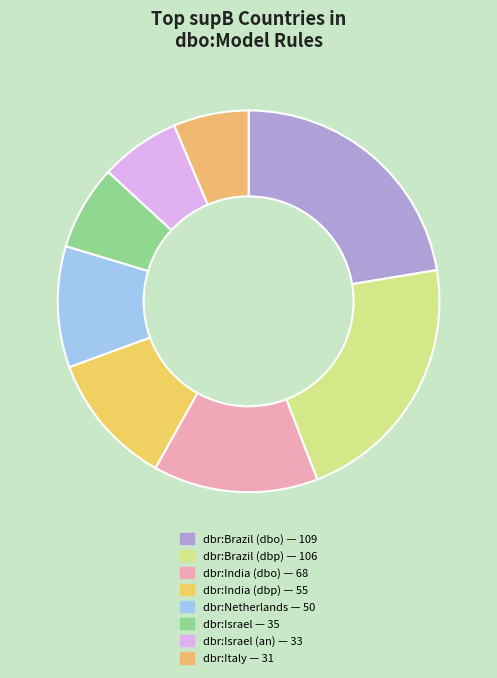

Which category has the biggest portion of the pie?

dbr:Brazil (dbo) — 109